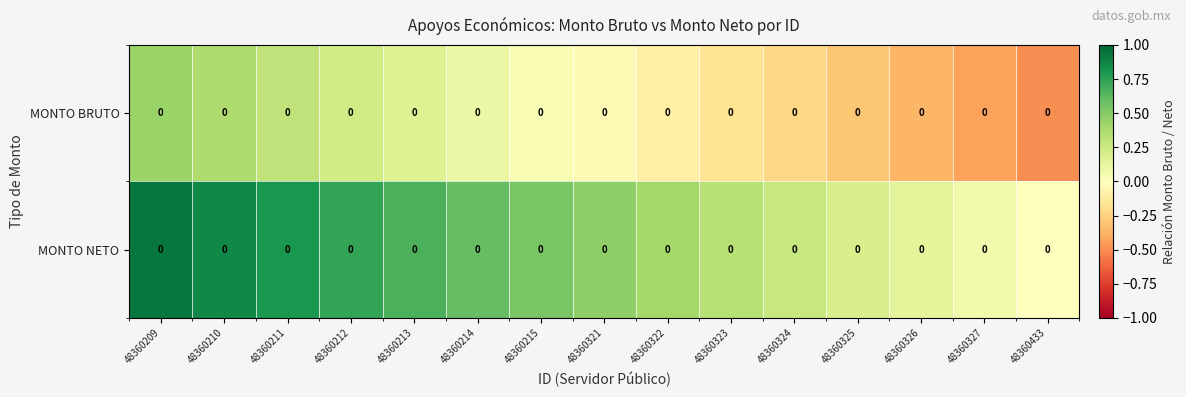

How many distinct data groups are displayed?

2